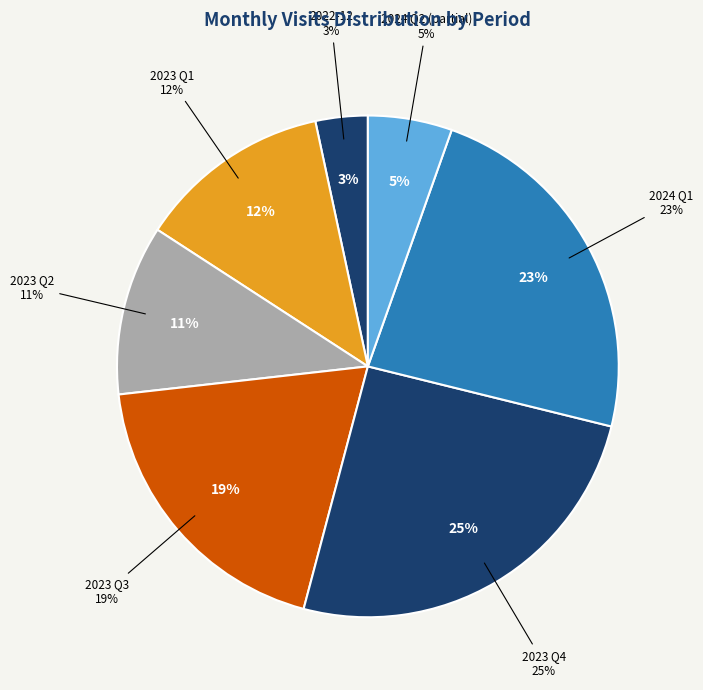

Do 2023-07 and 2023-10 together represent more than half of the pie?

No